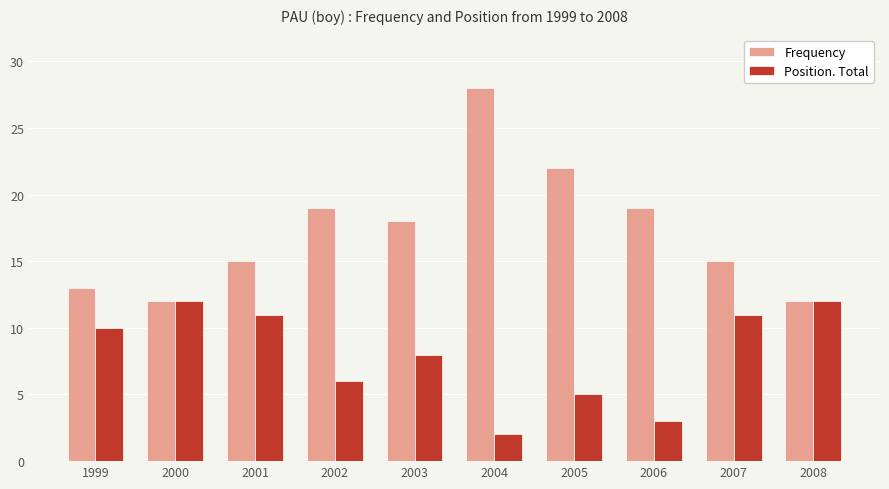

Rank the series by their average value, from highest to lowest.

Frequency, Position. Total